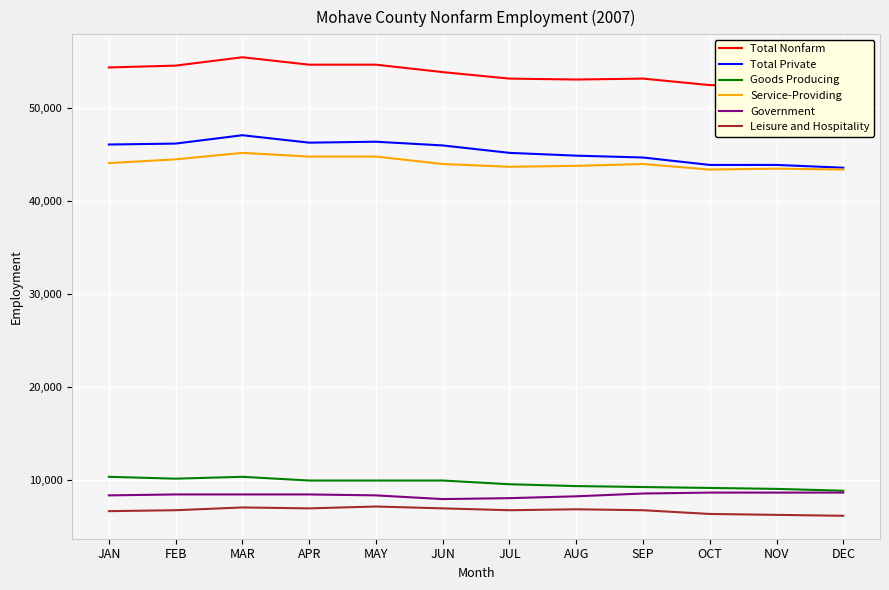

What is the value of the Total Nonfarm point at the 4th from the left?

54700